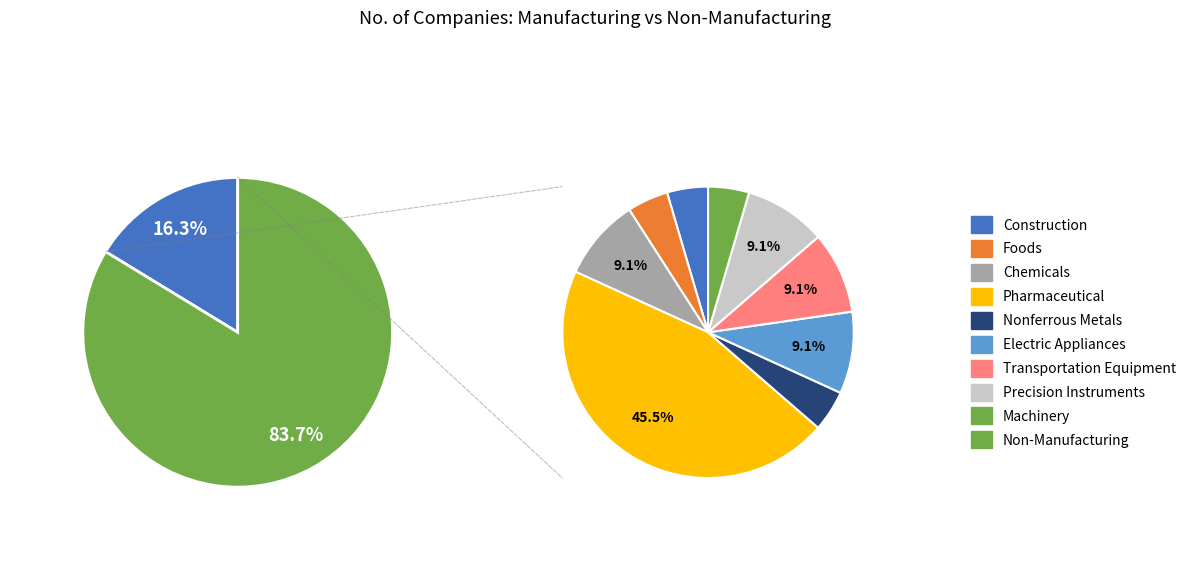

Which has a higher value, Manufacturing or Non-Manufacturing?

Non-Manufacturing